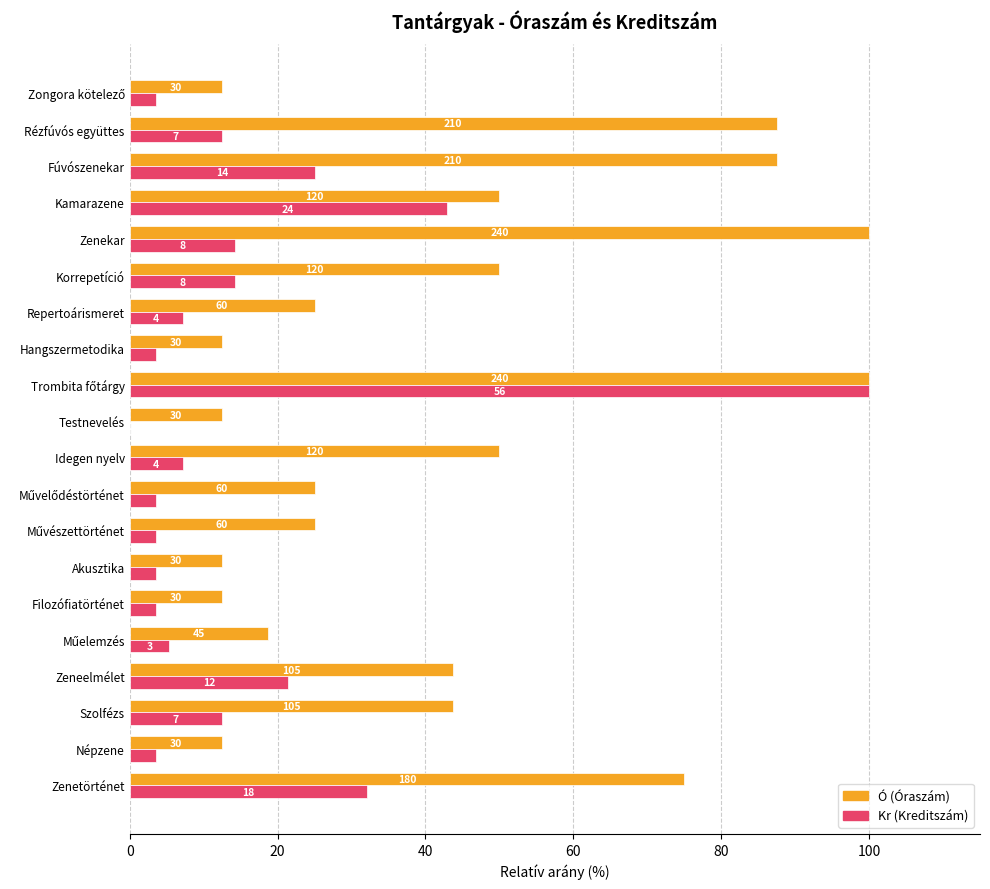

Reading right to left, what are all the values shown in this chart?

Ó (Óraszám): 12.5	87.5	87.5	50.0	100.0	50.0	25.0	12.5	100.0	12.5	50.0	25.0	25.0	12.5	12.5	18.8	43.8	43.8	12.5	75.0
Kr (Kreditszám): 3.6	12.5	25.0	42.9	14.3	14.3	7.1	3.6	100.0	0.0	7.1	3.6	3.6	3.6	3.6	5.4	21.4	12.5	3.6	32.1